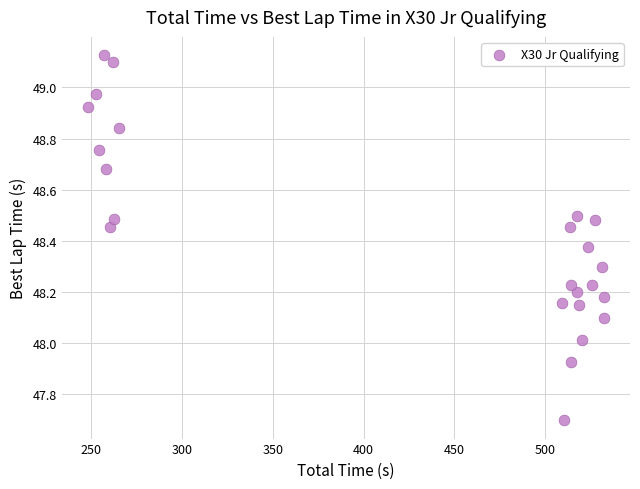

What is the range of X values (max minus min)?

284.4